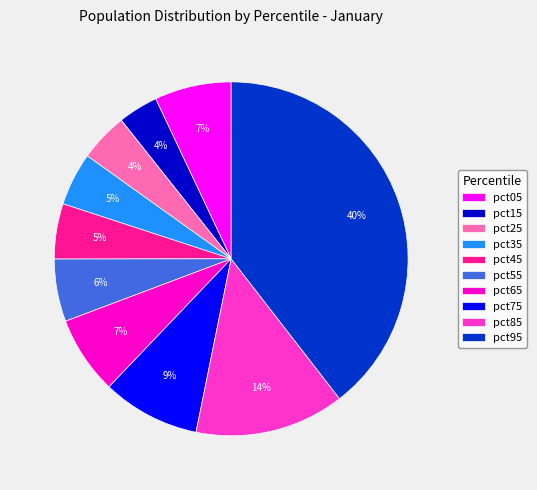

Is there a majority slice in this chart?

No